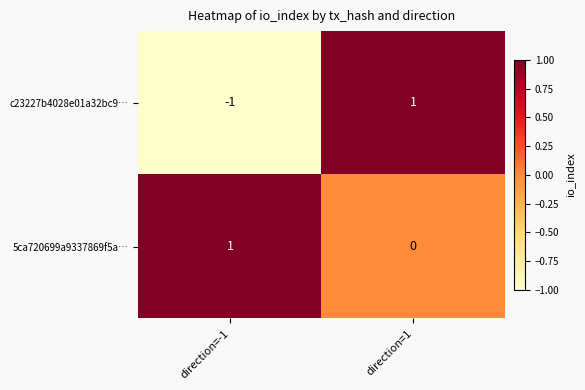

The 5ca720699a9337869f5a… series shows 1 at direction=-1. True or false?

True